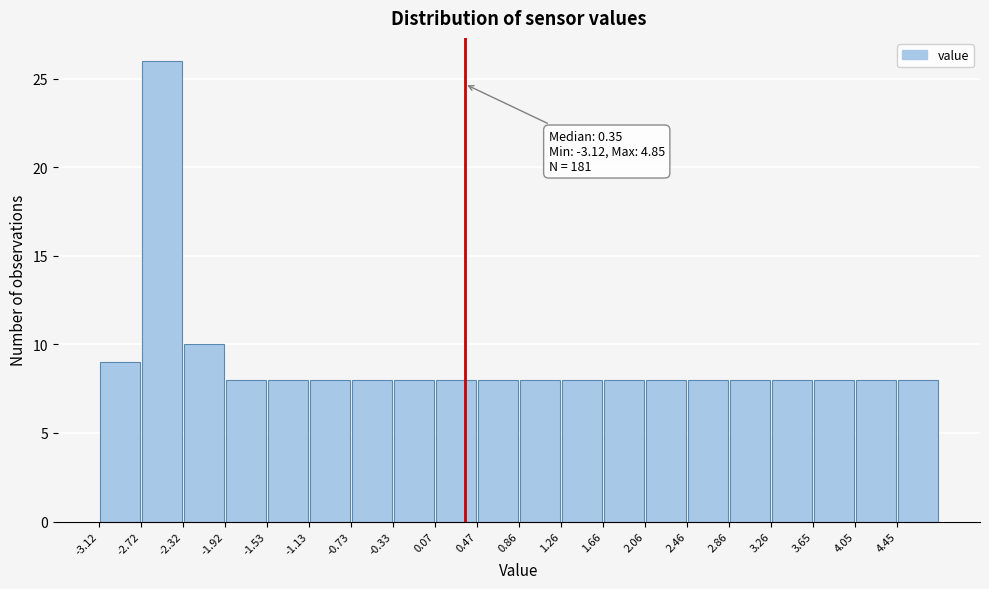

Which range on the x-axis has the tallest bar?

-2.70 to -2.30